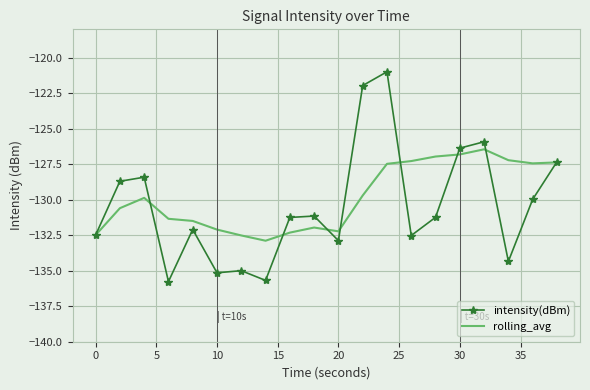

What is the maximum value for rolling_avg?

-126.4